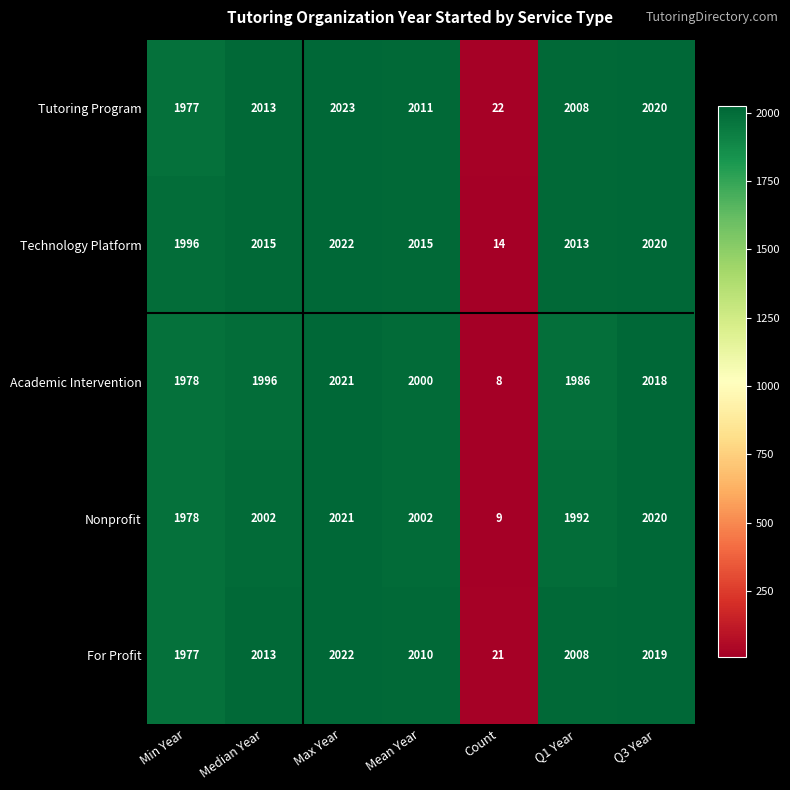

At which category is the sum across all series the highest?

Max Year